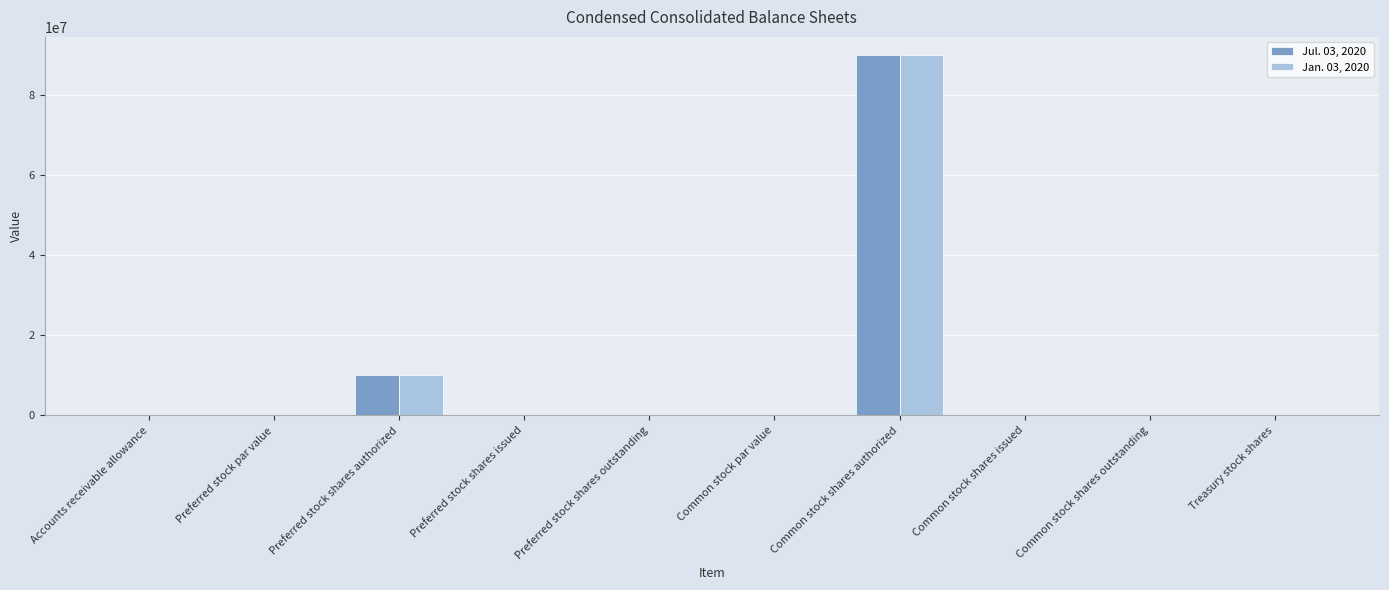

Count the number of categories in the chart.

10